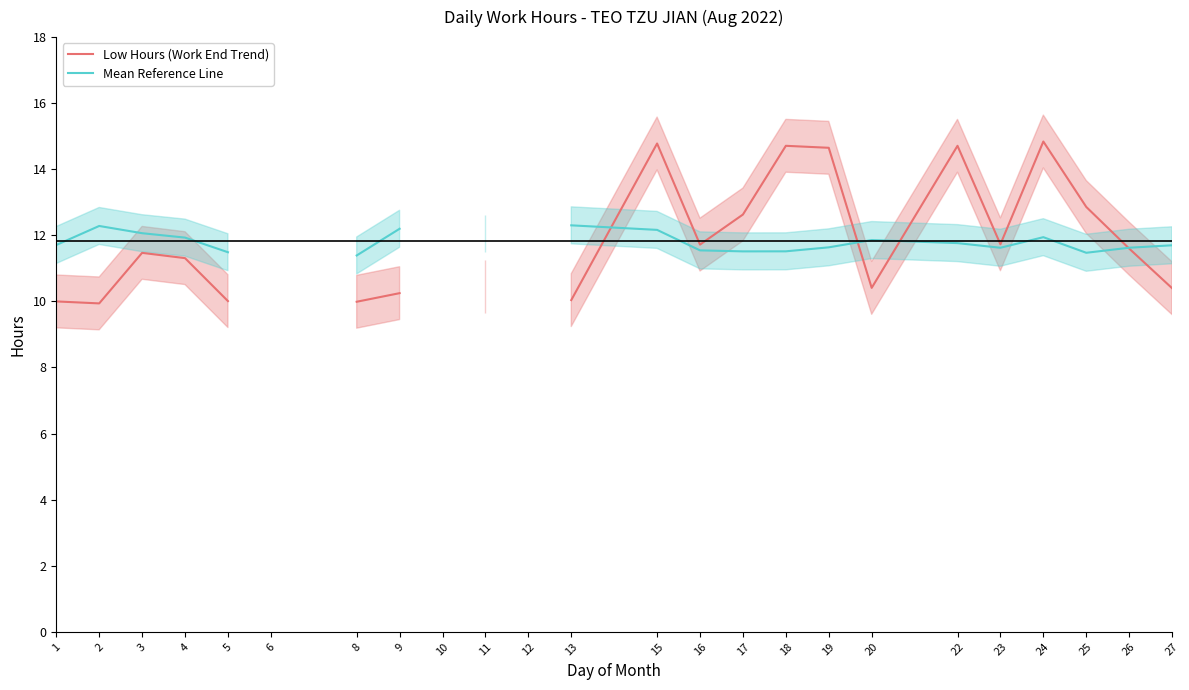

Which has a higher value, 18 or 11?

18